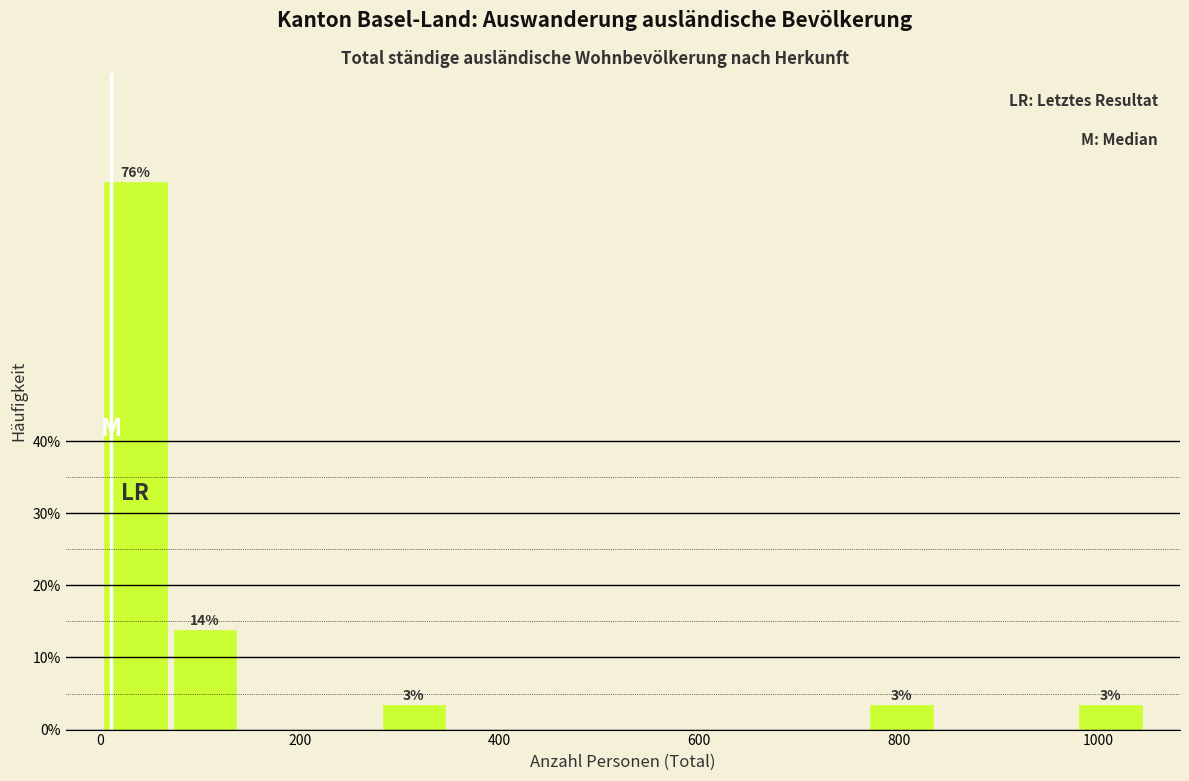

Around what value on the x-axis is the tallest bar? Give the approximate position of its centre, as read against the axis.

40